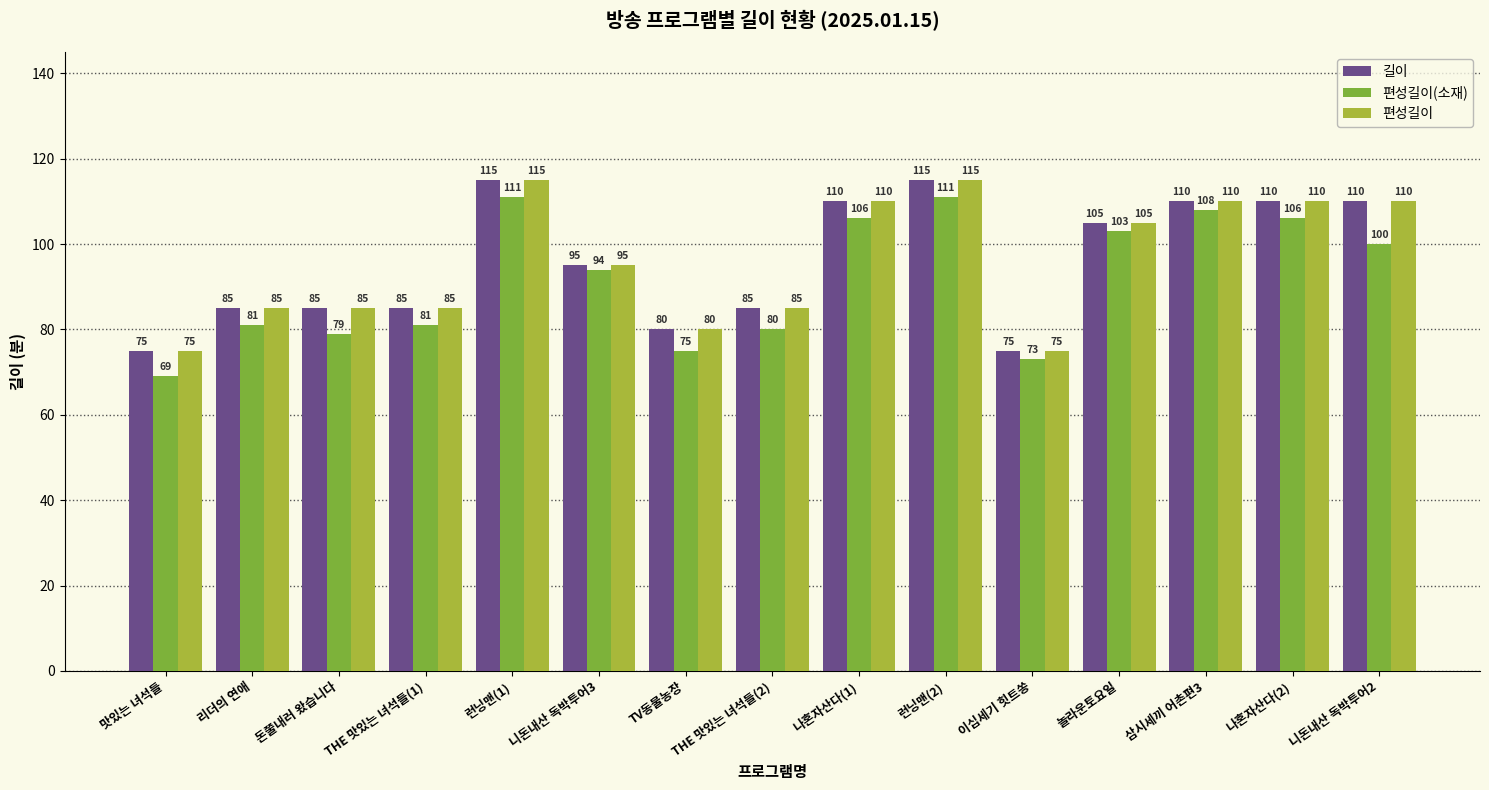

Is it true that 편성길이 equals 110 at 나혼자산다(1)?

True